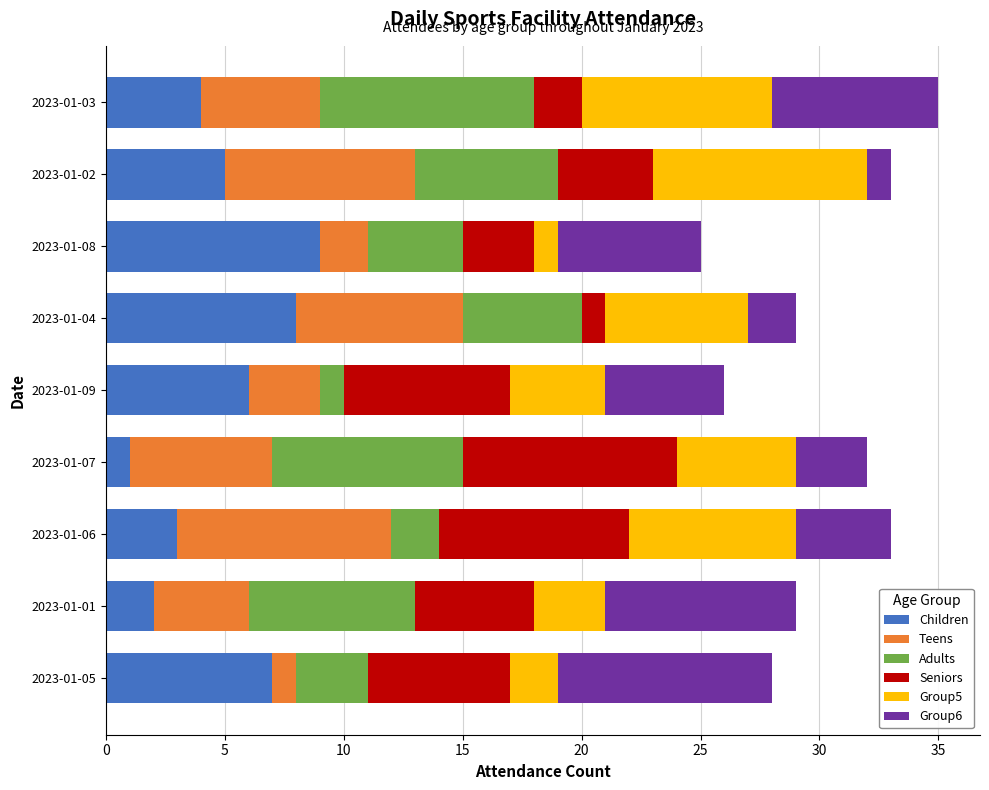

The value of Children at 2023-01-04 is 8. True or false?

True